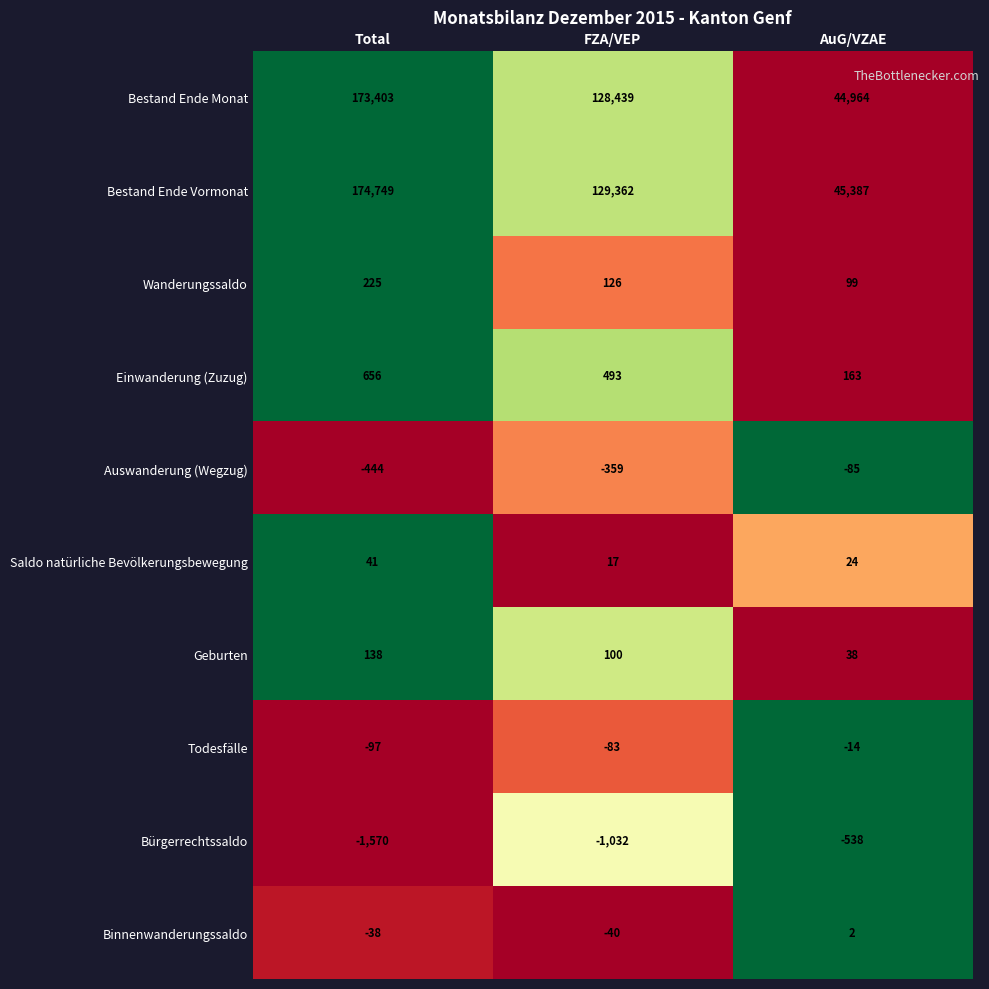

What is the total value across all series at FZA/VEP?

257023